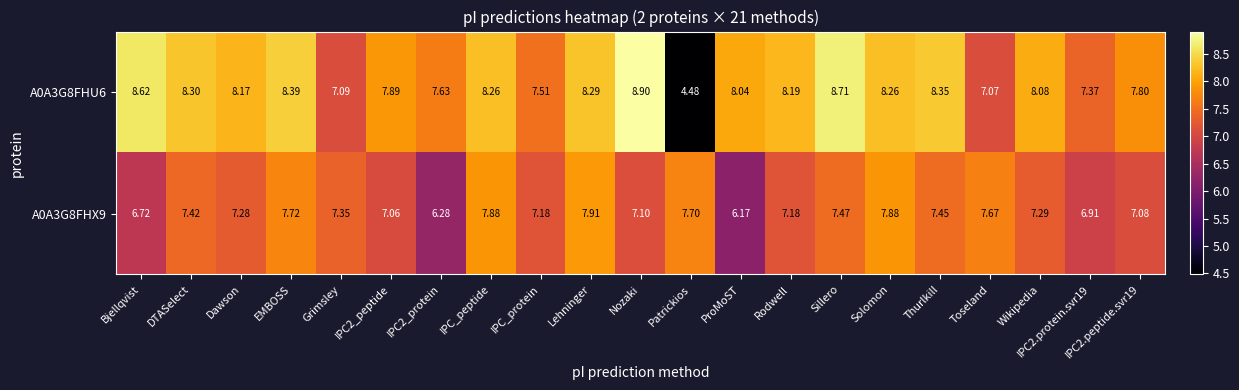

Where does the A0A3G8FHX9 series first go above 7?

DTASelect